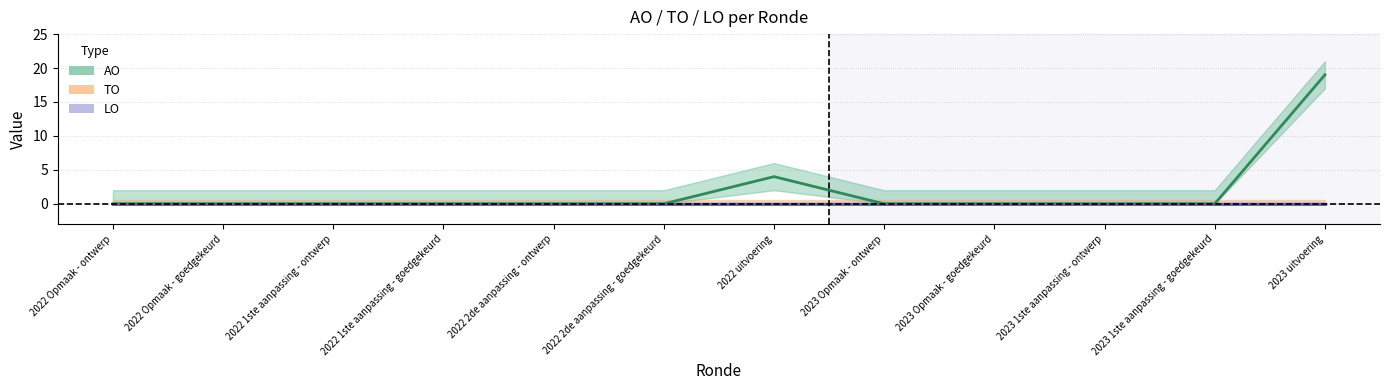

Reading left to right, what are all the values shown in this chart?

AO: 0	0	0	0	0	0	4	0	0	0	0	19
TO: 0	0	0	0	0	0	0	0	0	0	0	0
LO: 0	0	0	0	0	0	0	0	0	0	0	0